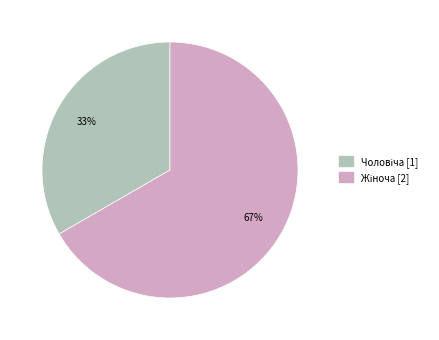

Is there any slice that represents more than half of the pie?

Yes